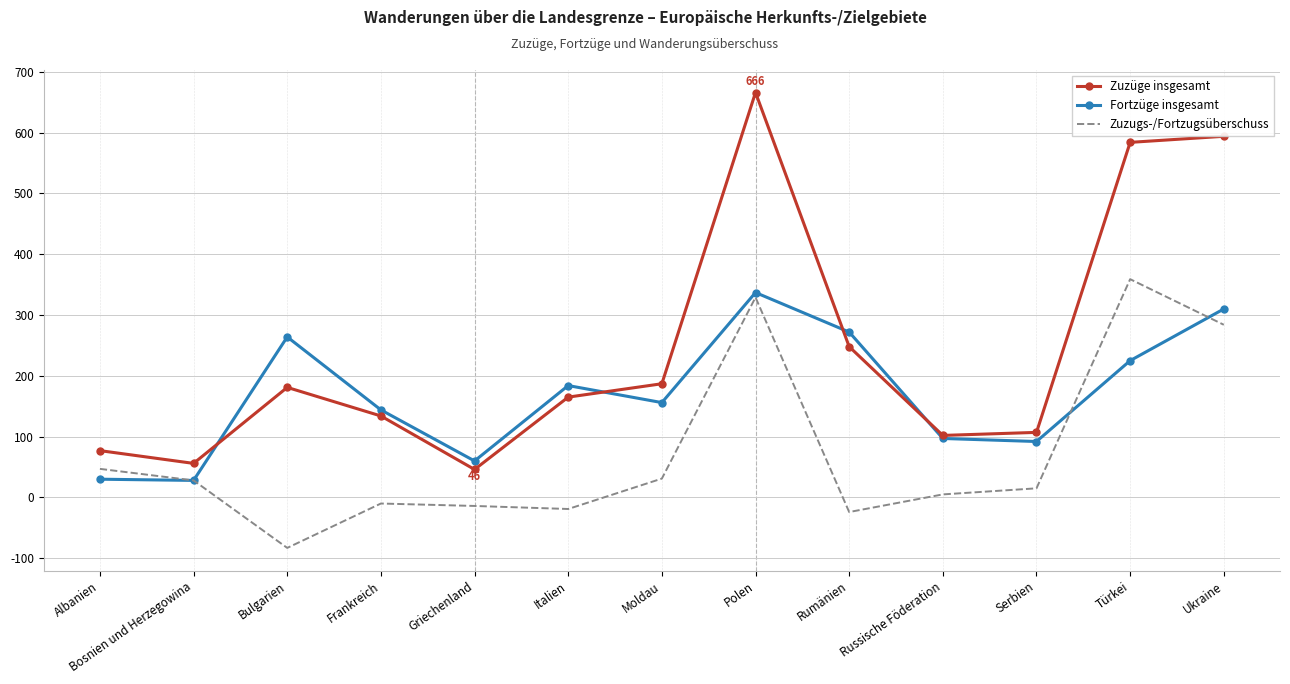

What is the maximum value for Zuzüge insgesamt?

666